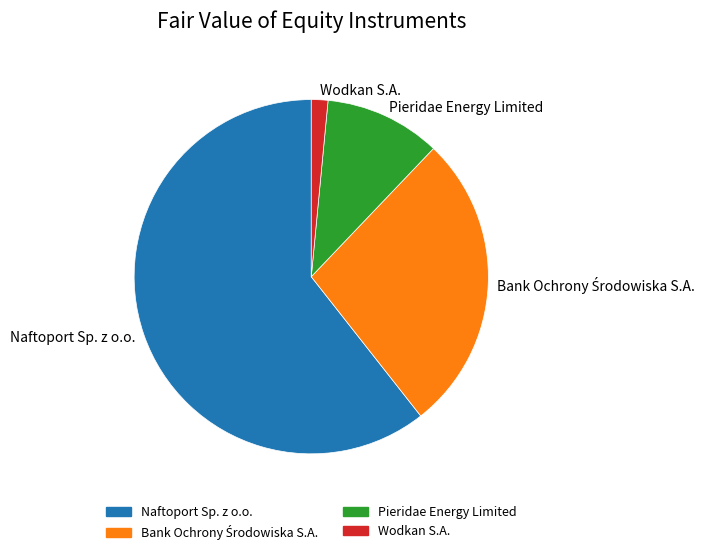

Between Naftoport Sp. z o.o. and Wodkan S.A., which is larger?

Naftoport Sp. z o.o.